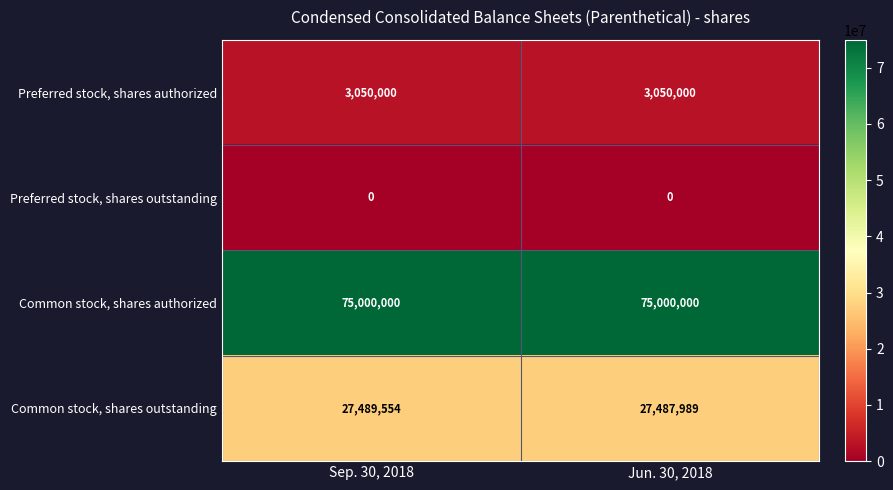

Rank the series by their maximum value, from lowest to highest.

Preferred stock, shares outstanding, Preferred stock, shares authorized, Common stock, shares outstanding, Common stock, shares authorized